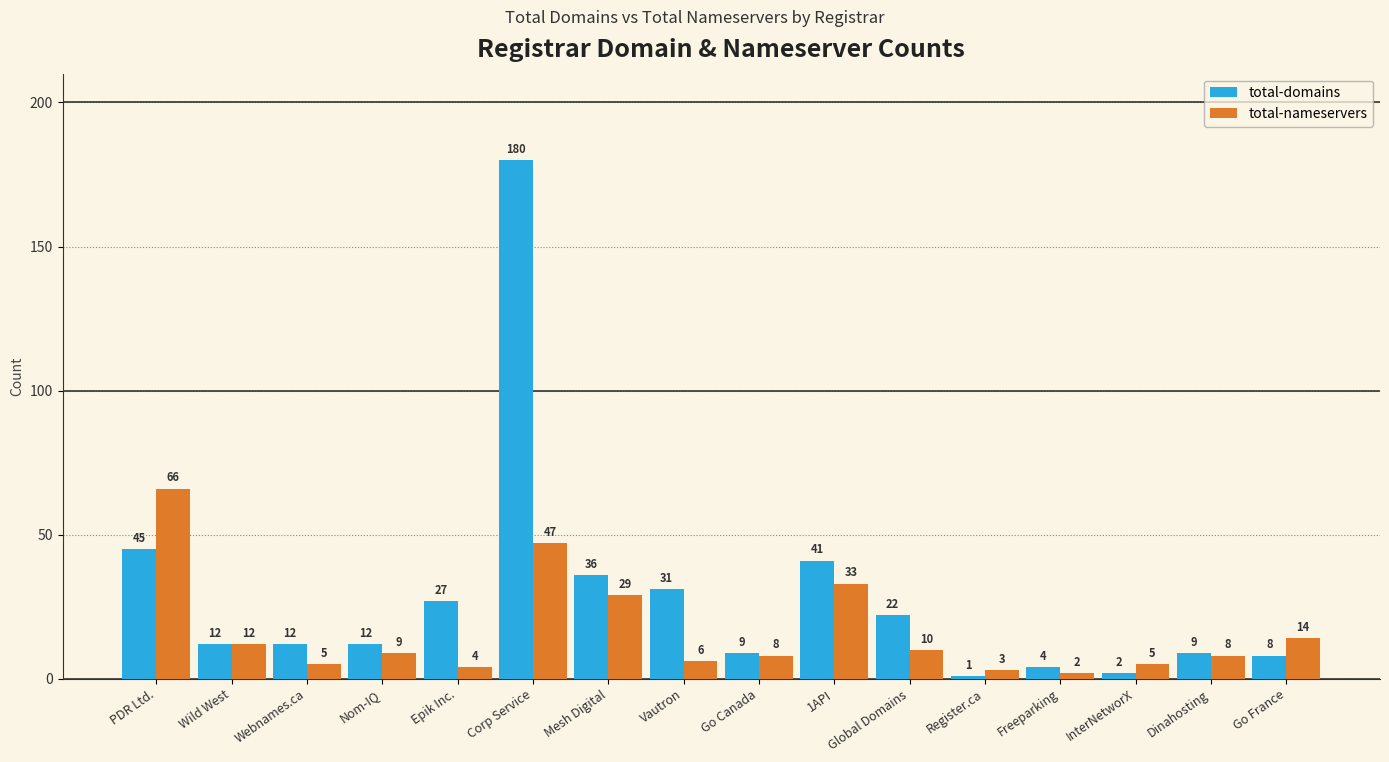

What is the spread (max minus min) of values at Go Canada?

1